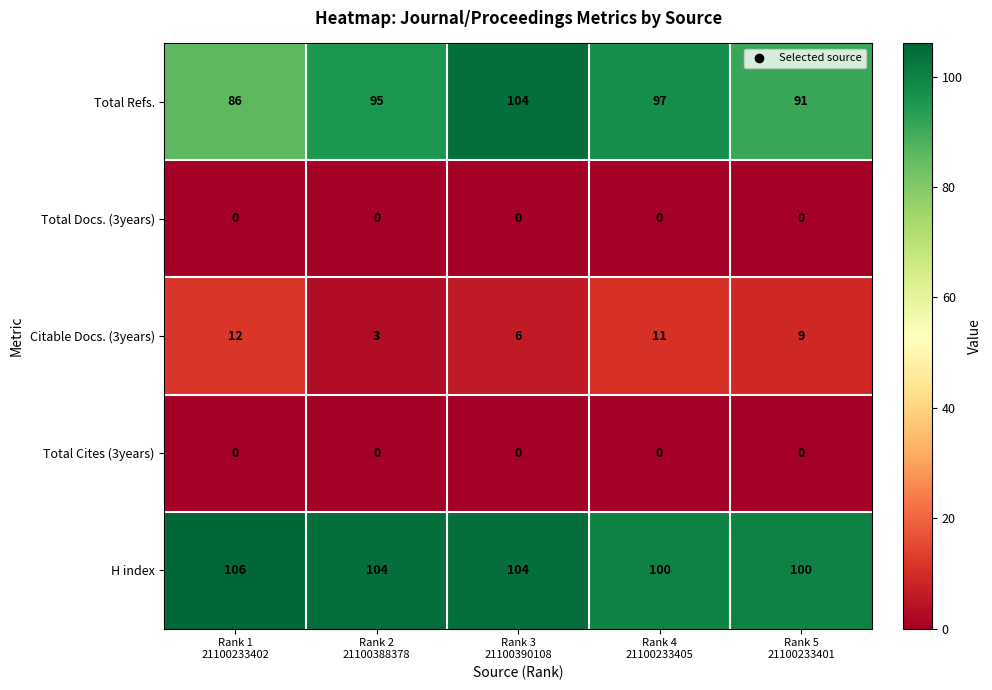

How many distinct data groups are displayed?

5